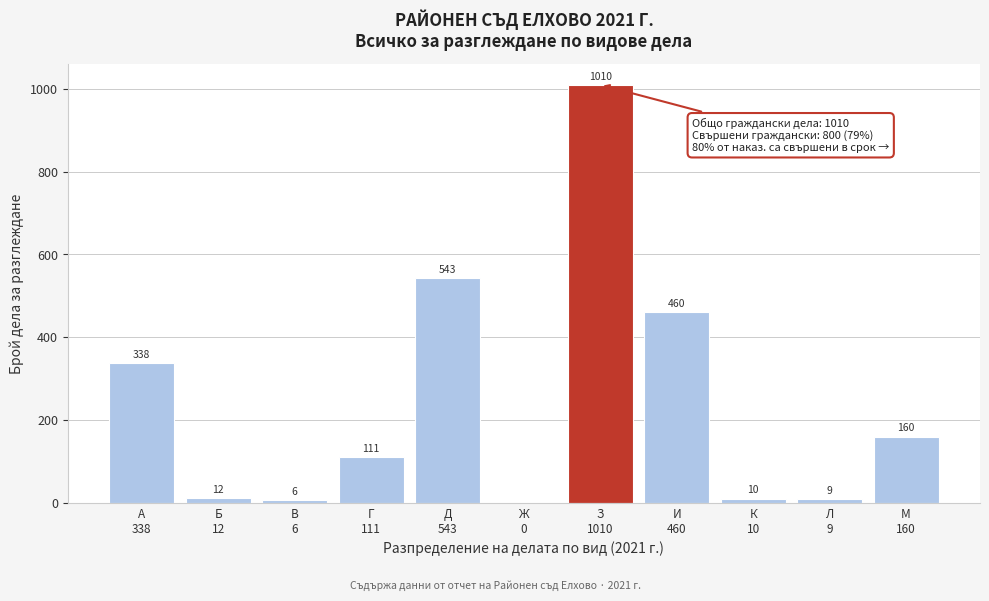

What is the greatest value displayed?

1010